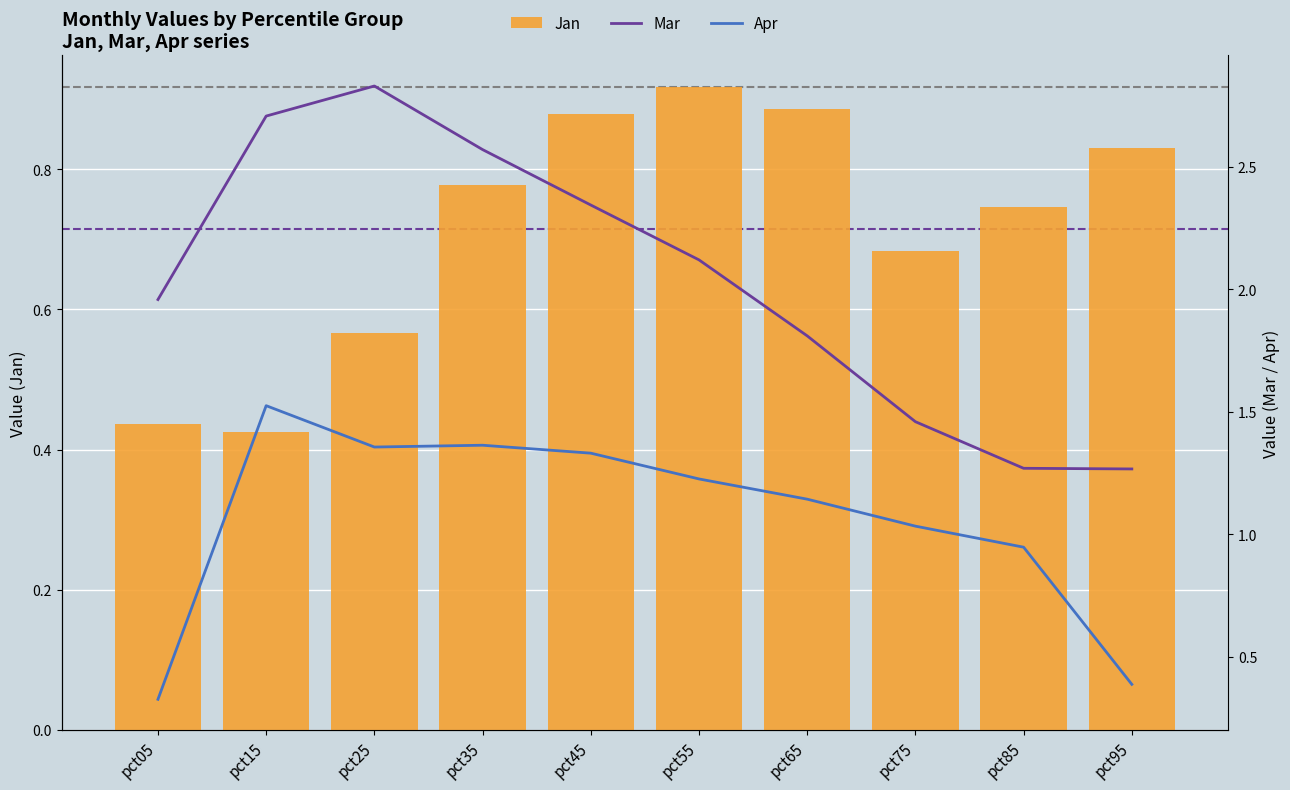

How many values in the Mar series are below 2?

5